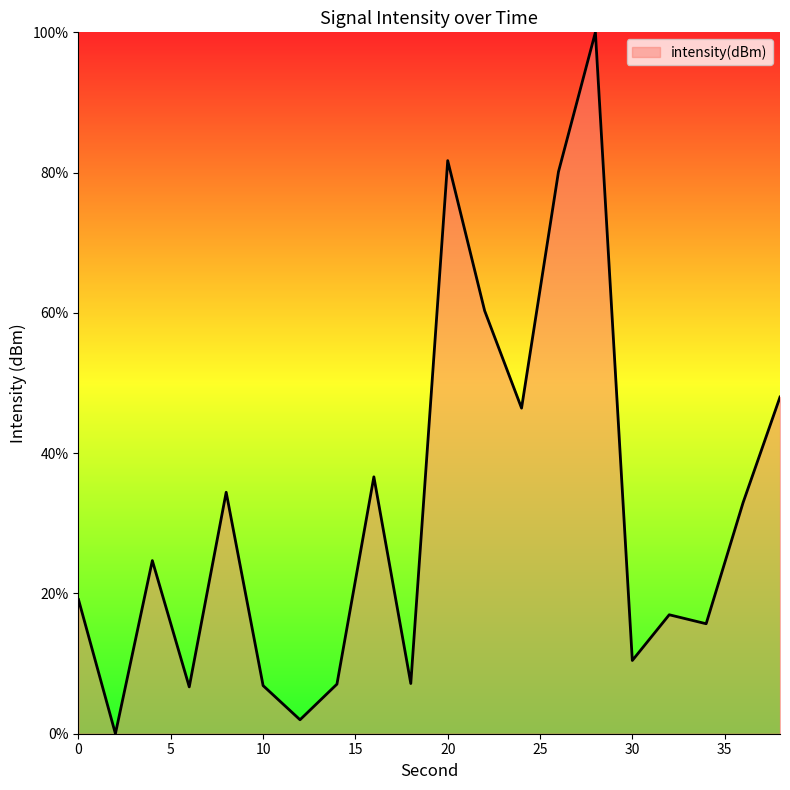

How many interior local peaks (higher than both neighbors) does the data have?

6